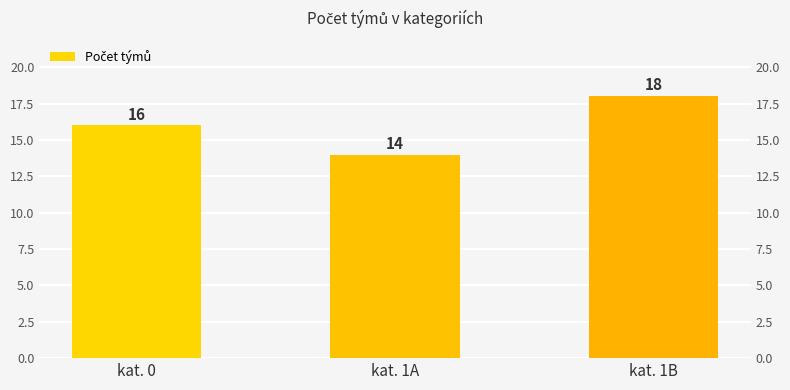

Which has a higher value, kat. 0 or kat. 1A?

kat. 0